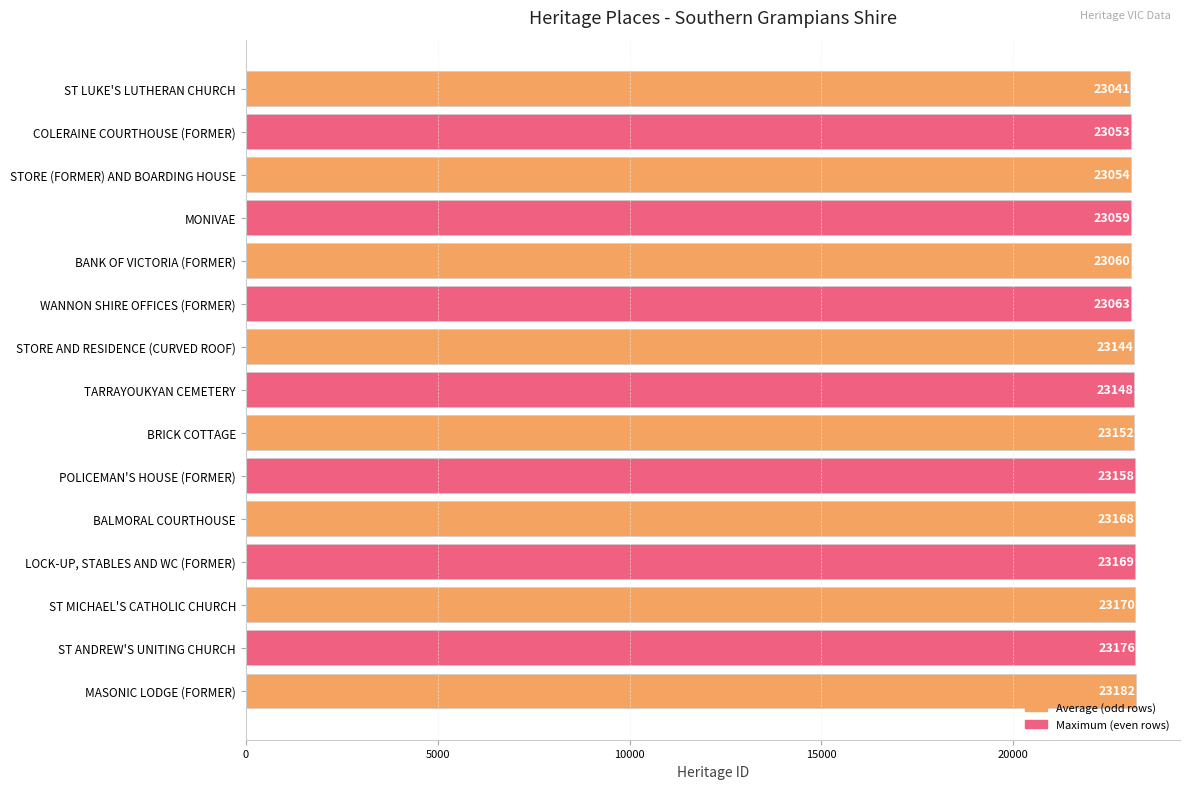

What is the label of the 14th bar from the top?

ST ANDREW'S UNITING CHURCH